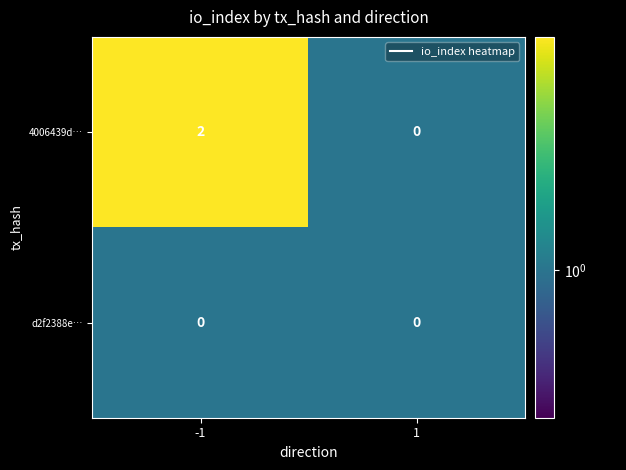

Reading right to left, what are all the values shown in this chart?

4006439d…: 0	2
d2f2388e…: 0	0